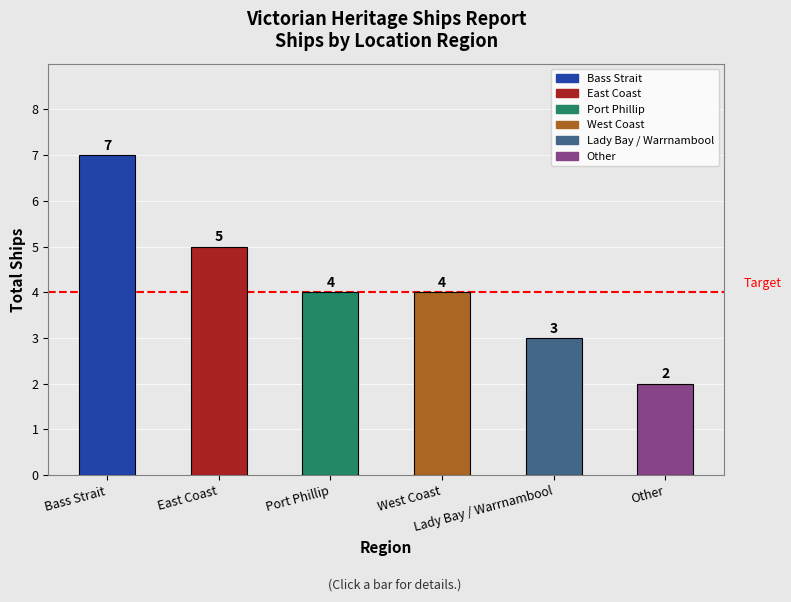

At which category does the chart reach its peak across all series?

Bass Strait